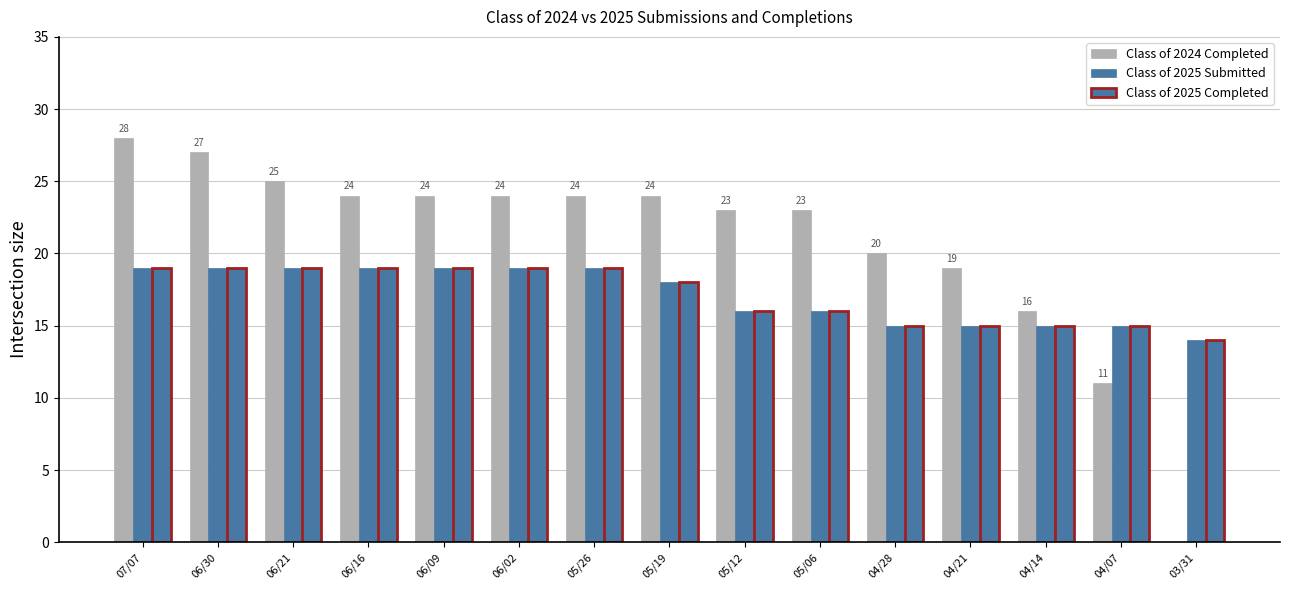

Is it true that Class of 2025 Completed equals 15 at 04/28?

True